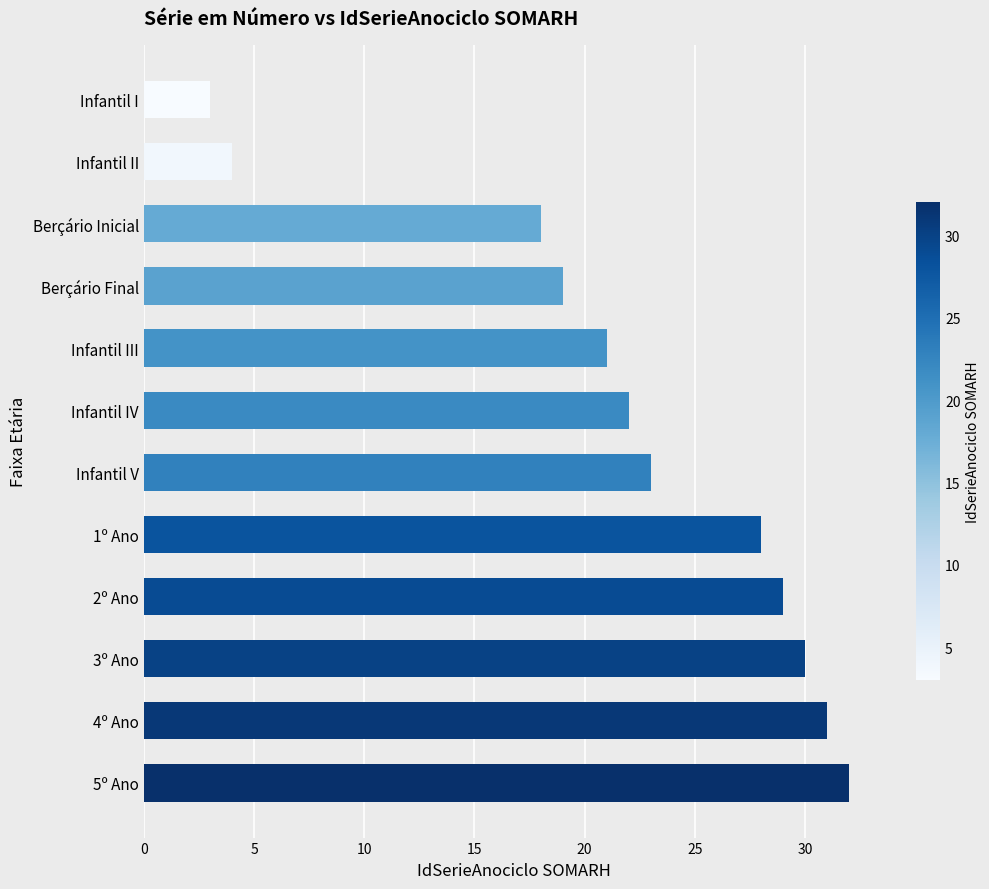

The value at 2º Ano is 11. True or false?

False